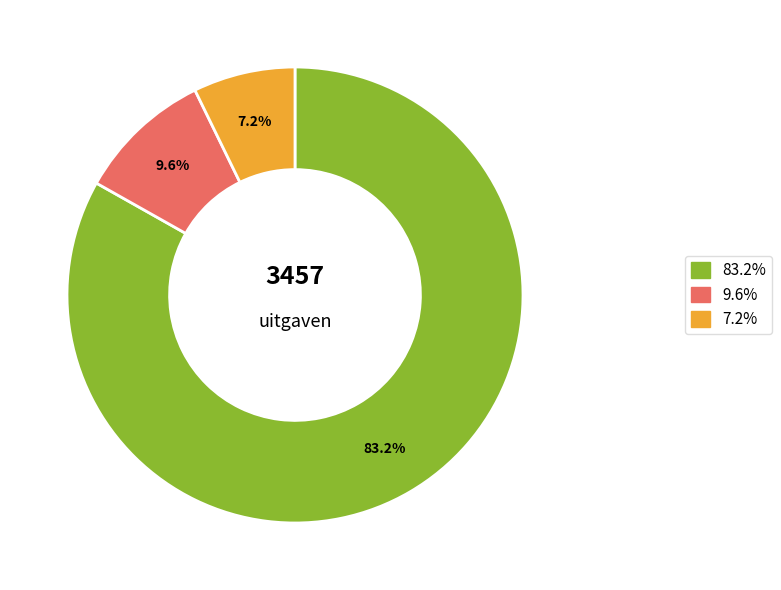

Is there any slice that represents more than half of the pie?

Yes